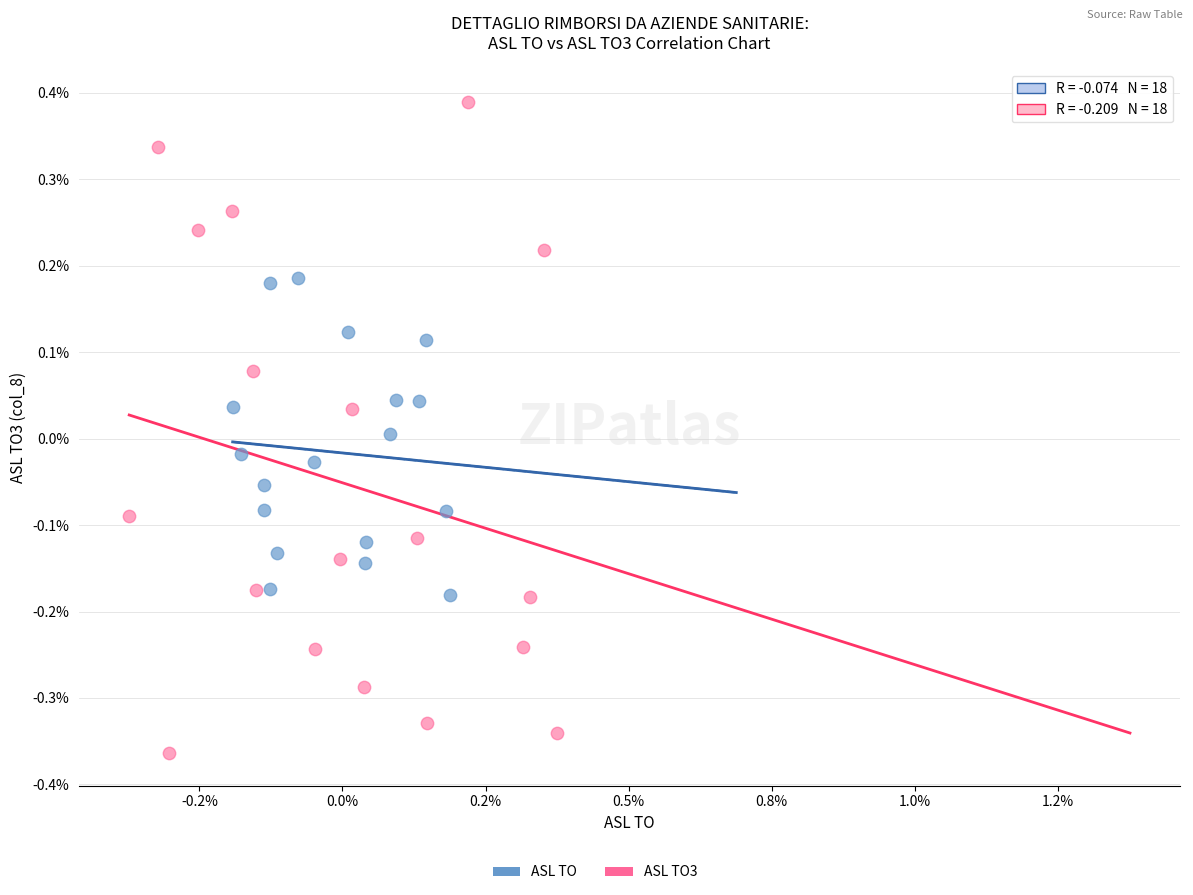

Which series contains the lowest Y value?

ASL TO3